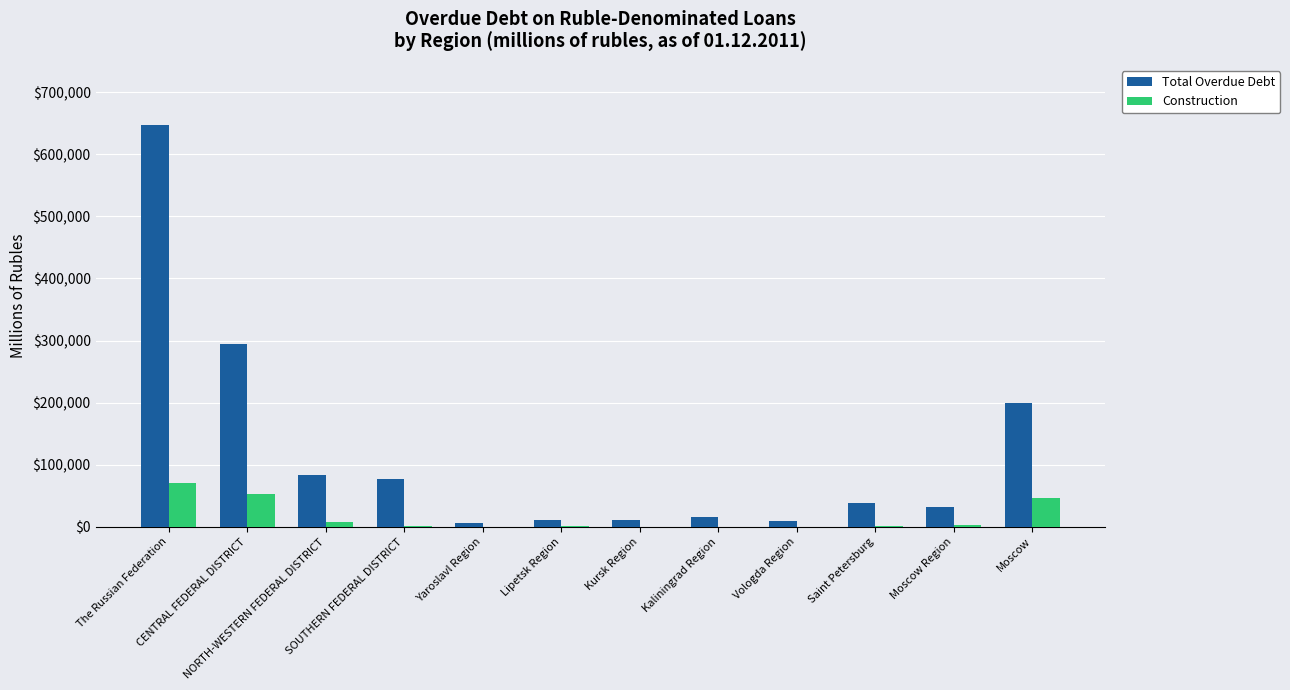

Are the bars grouped side by side (vs. stacked)?

Yes